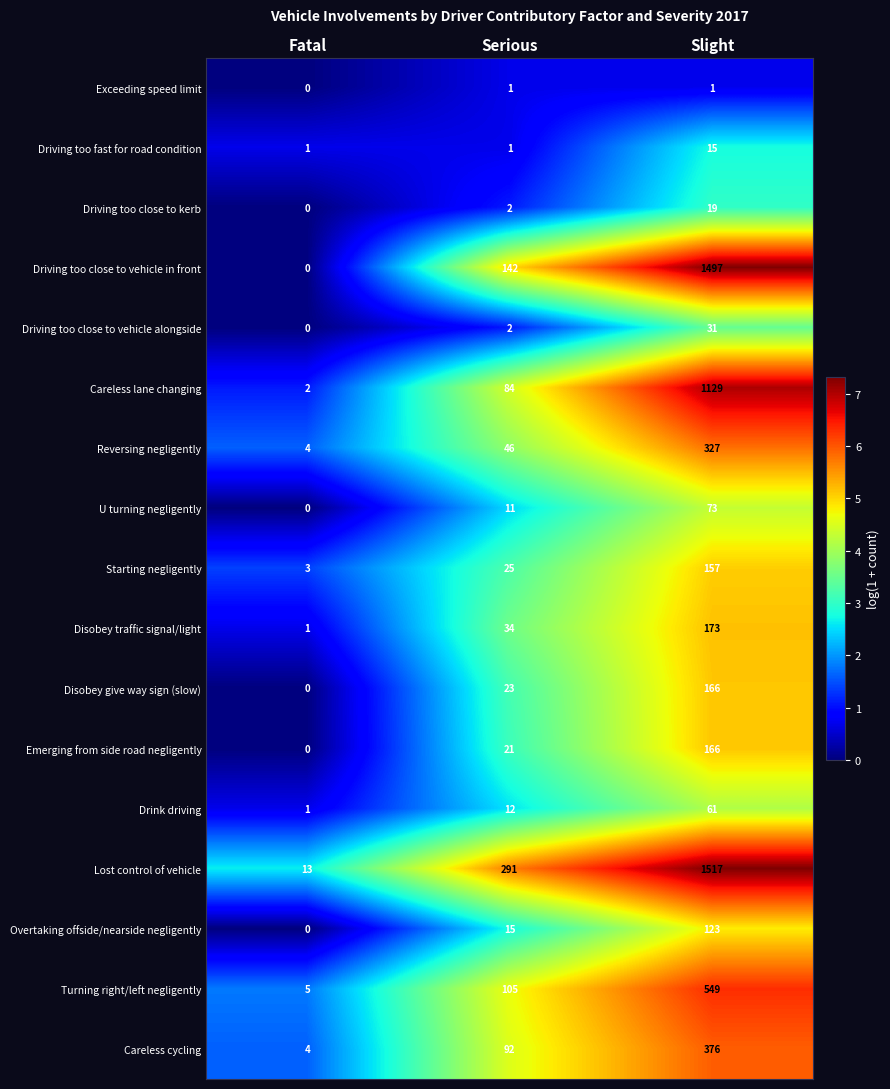

How many series are shown in this chart?

17